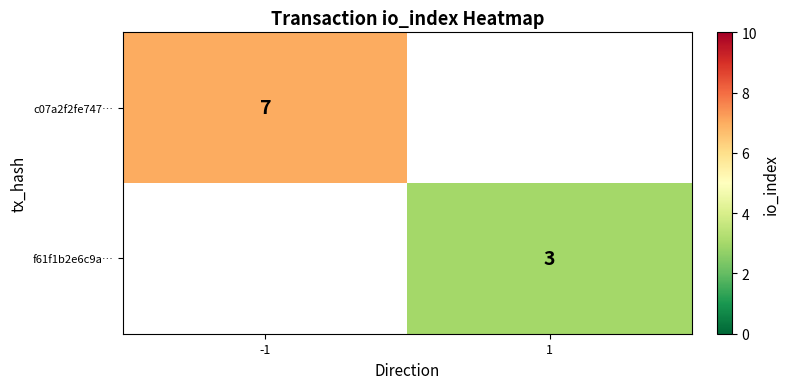

True or false: c07a2f2fe747… has a value of 9 at -1.

False